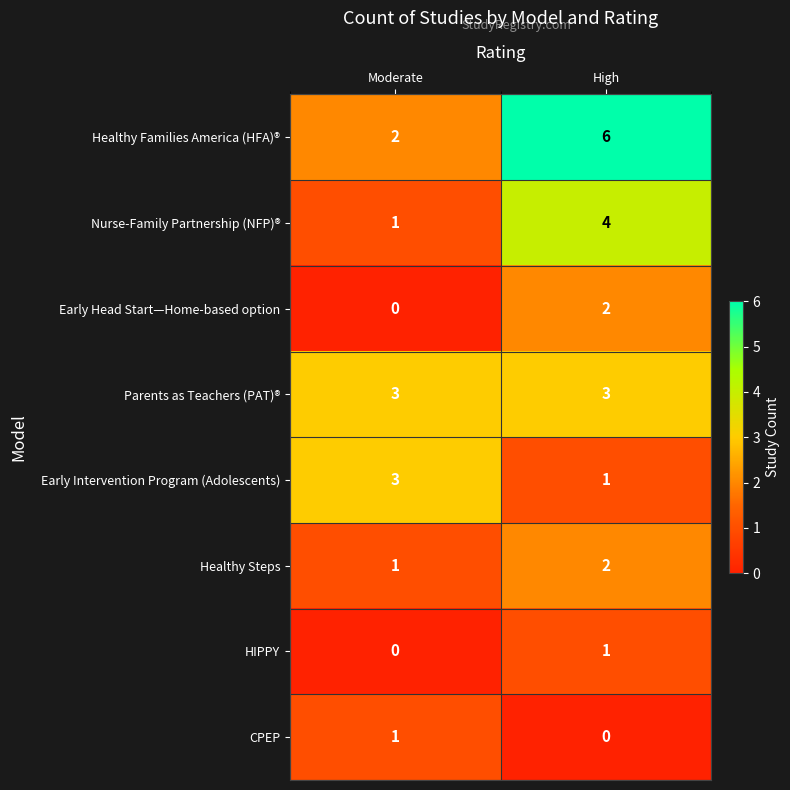

What value does the Nurse-Family Partnership (NFP)® series have at High?

4